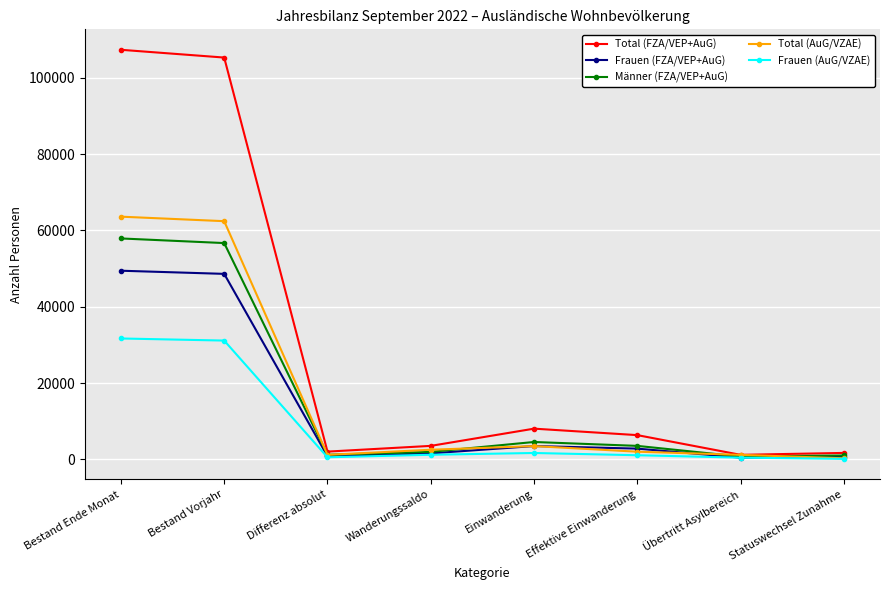

What is the value of the Total (FZA/VEP+AuG) point at the 7th from the left?

1190